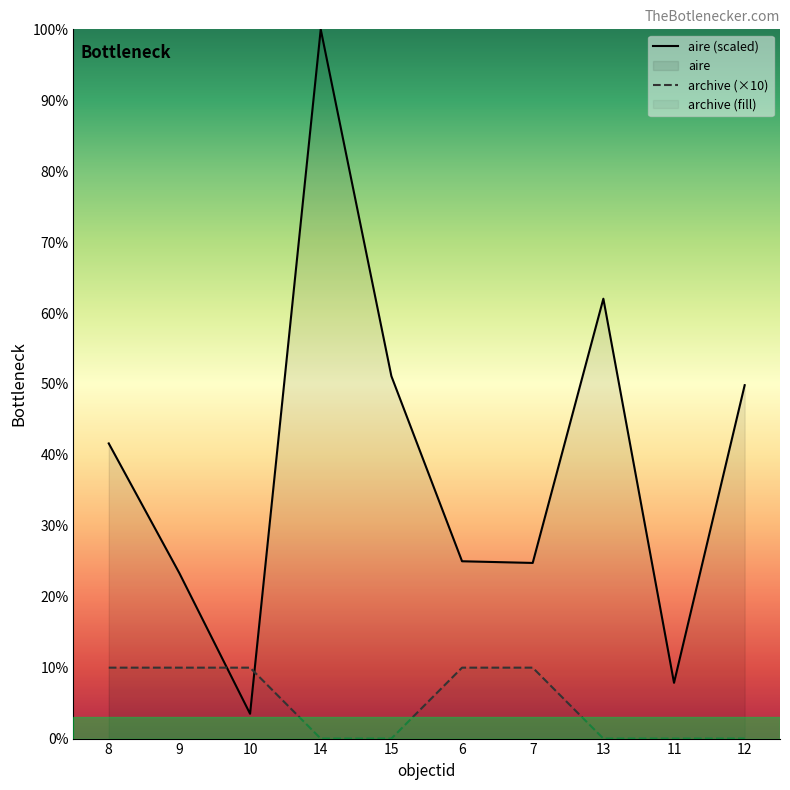

Does the chart display data point markers on the line(s)?

No